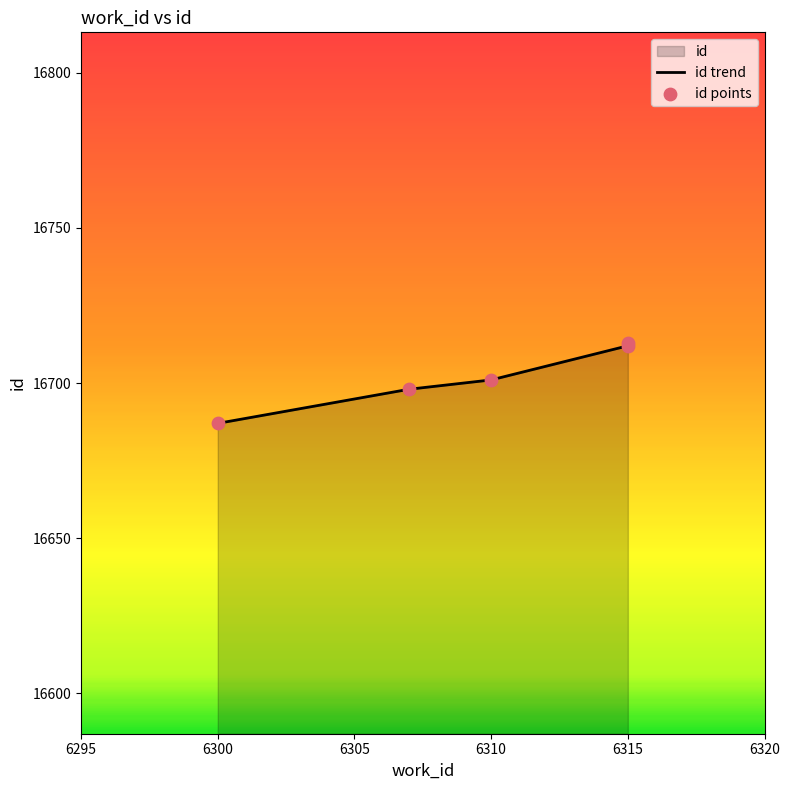

What is the change in value from 6307 to 6315?

+14